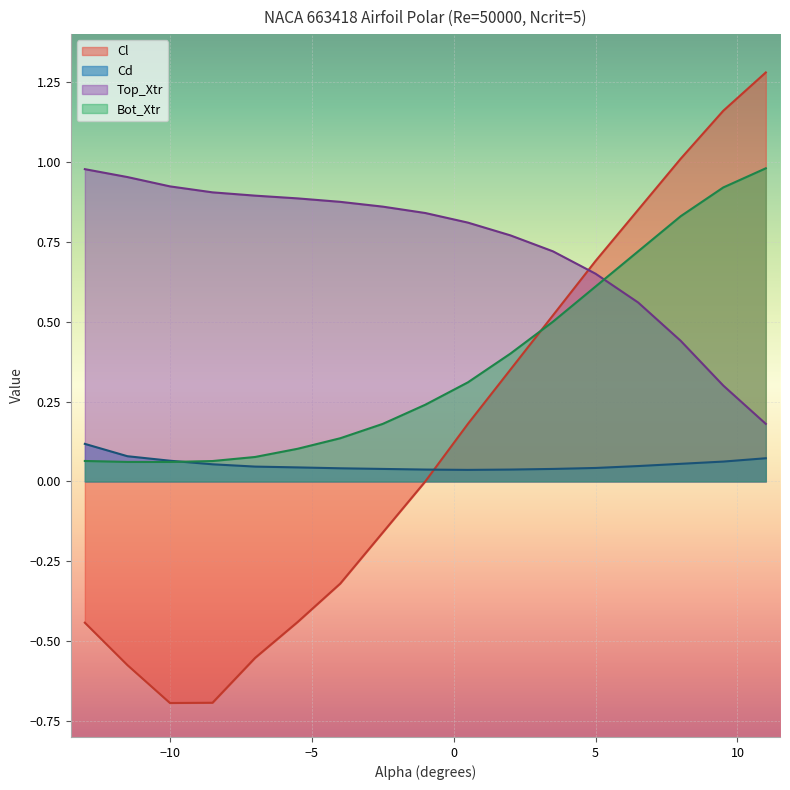

Which series has the largest range (max minus min)?

Cl